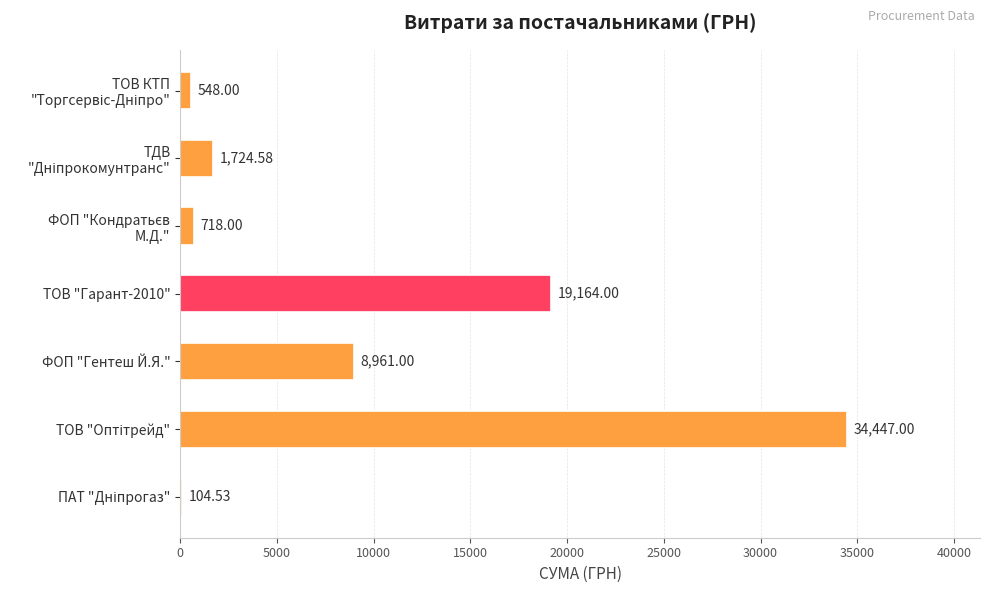

Approximately how many times larger is the value at ФОП "Гентеш Й.Я." compared to ТОВ "Гарант-2010"?

0.5